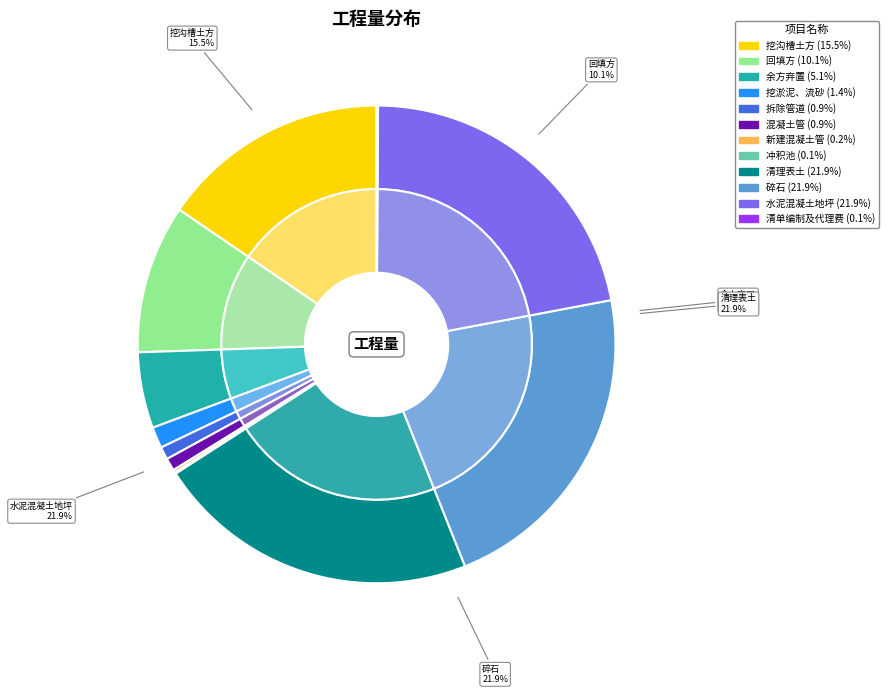

To the nearest percent, what portion does 挖淤泥、流砂 represent?

1%